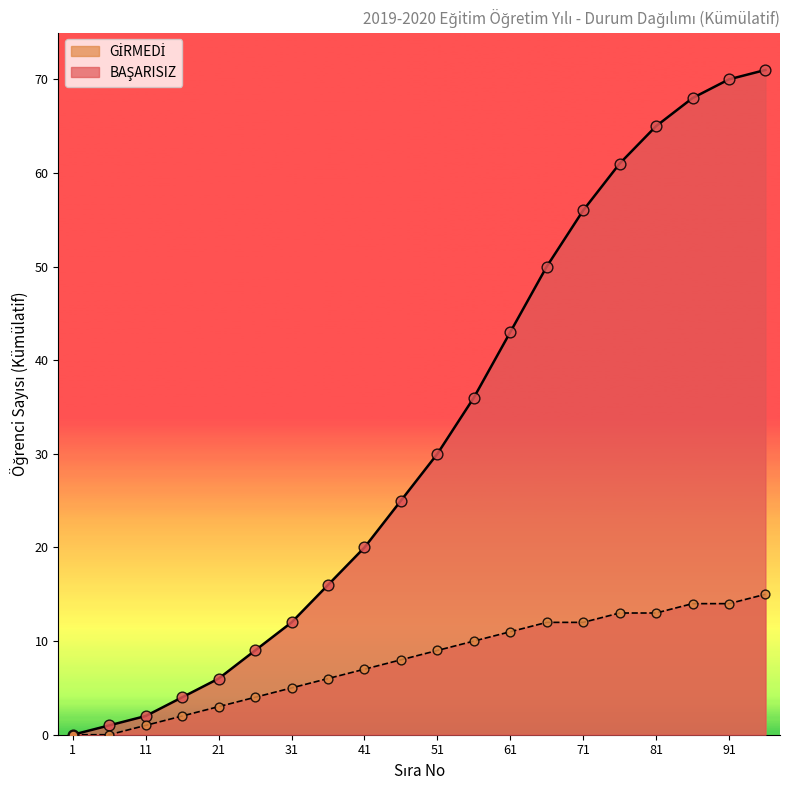

Which series contains the lowest Y value?

BAŞARISIZ